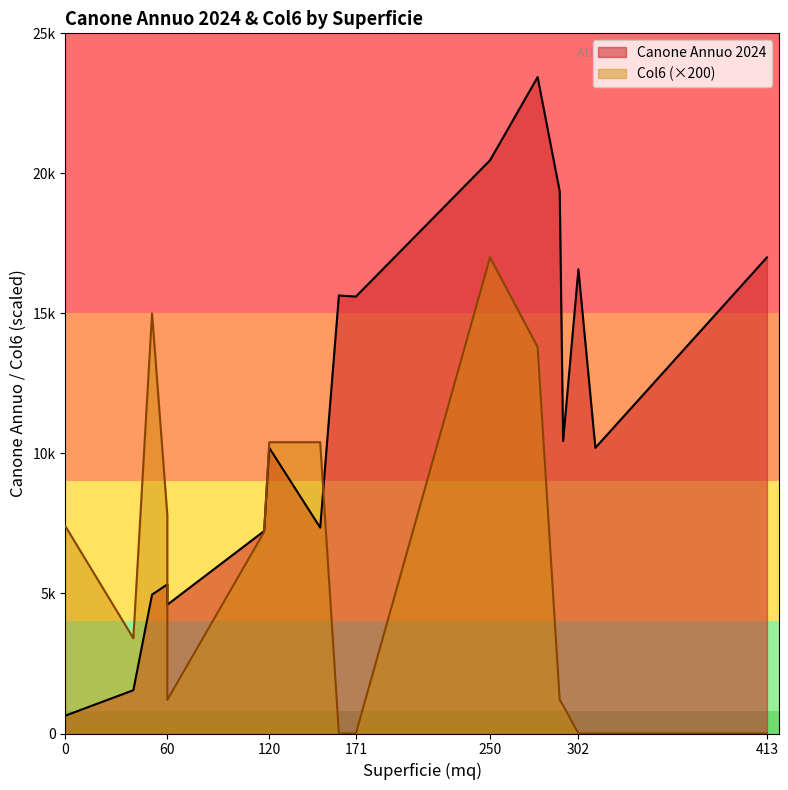

True or false: Col6 and Canone Annuo 2024 intersect in this chart.

False